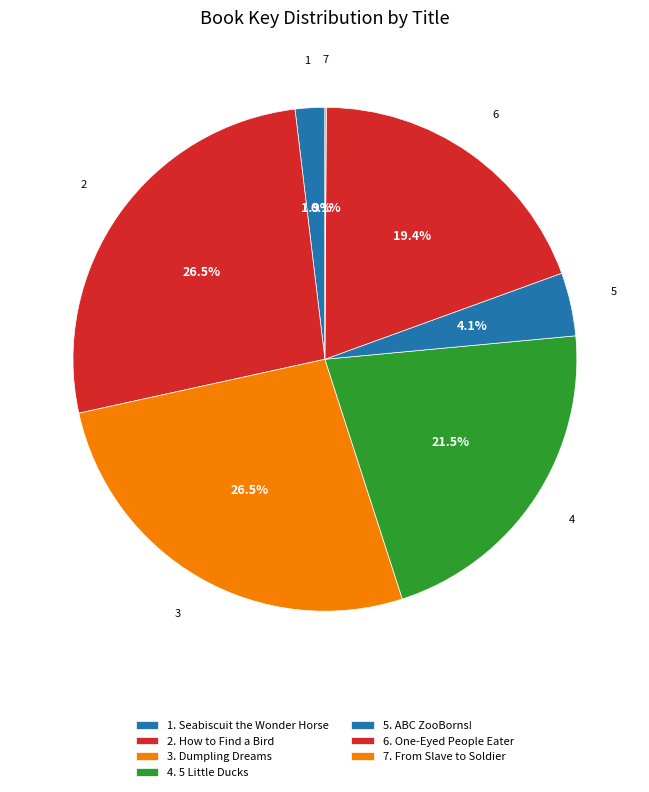

Count the number of slices in the pie.

7